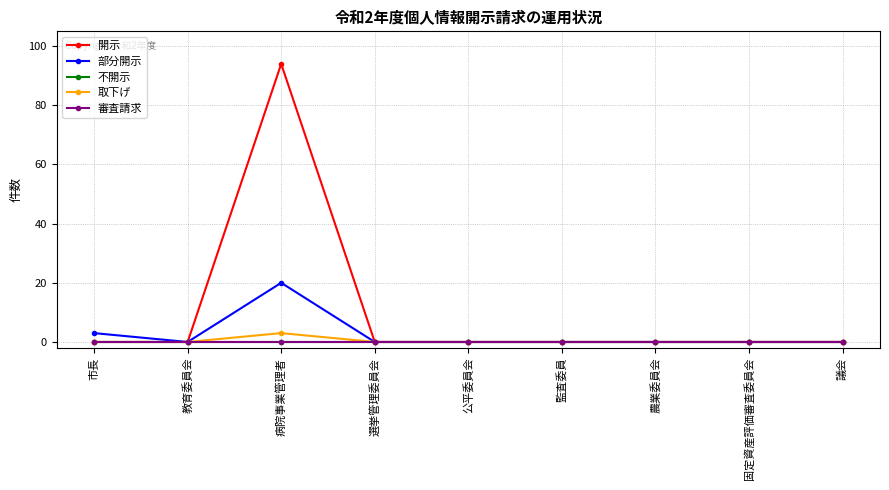

Is this an area chart (filled region under the line)?

No